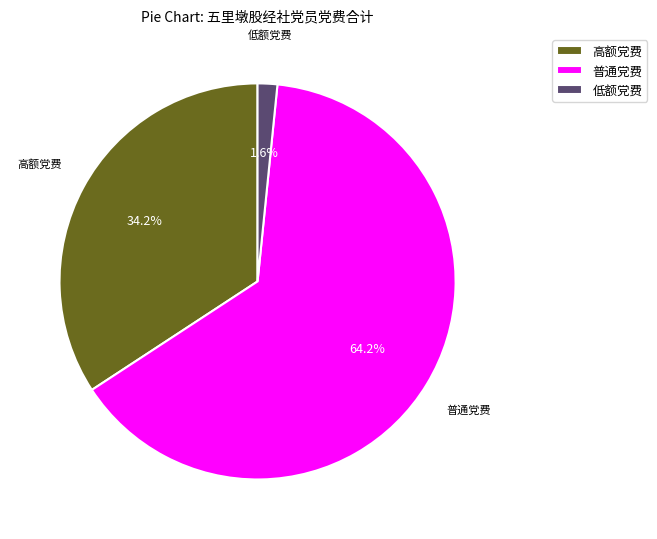

Does any single category account for the majority?

Yes